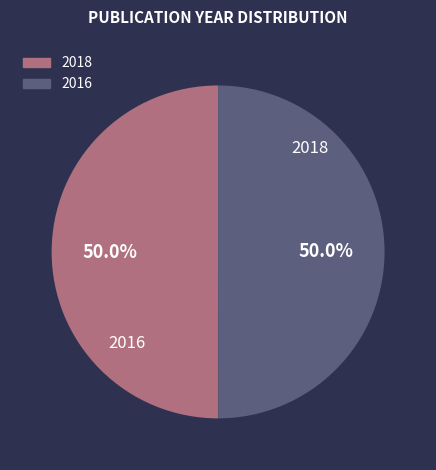

Combined, do 2018 and 2016 account for over 50%?

Yes